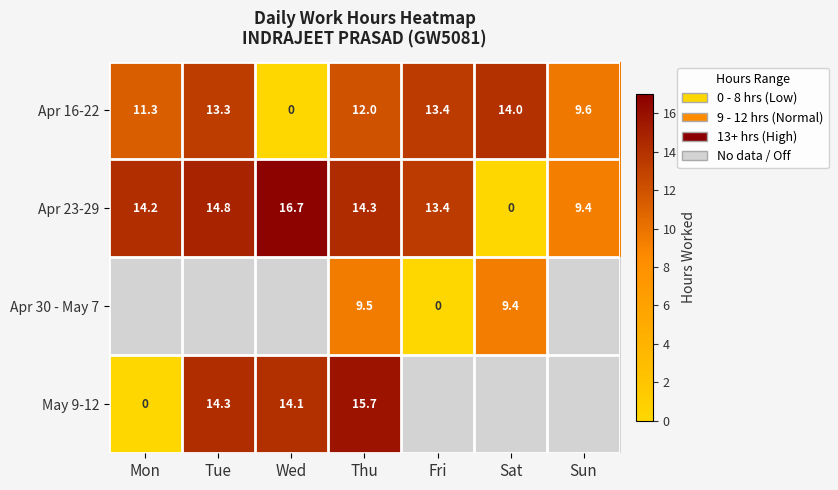

Is the value of Apr 30 - May 7 at Fri greater than the value of May 9-12 at Tue?

No